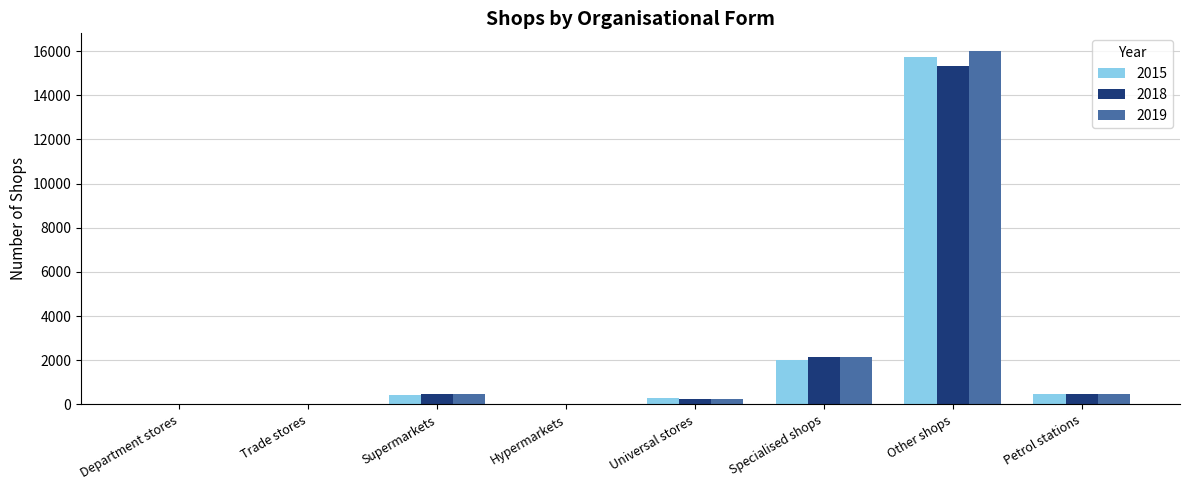

Which series has the largest range (max minus min)?

2019